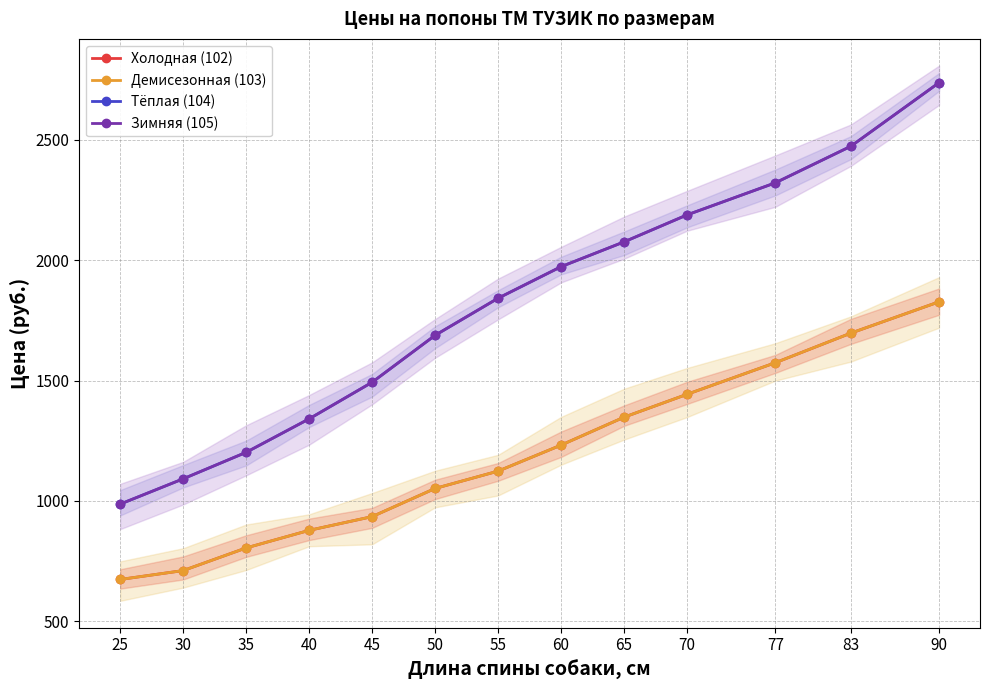

What is the value of the Зимняя (105) point at the 7th from the left?

1842